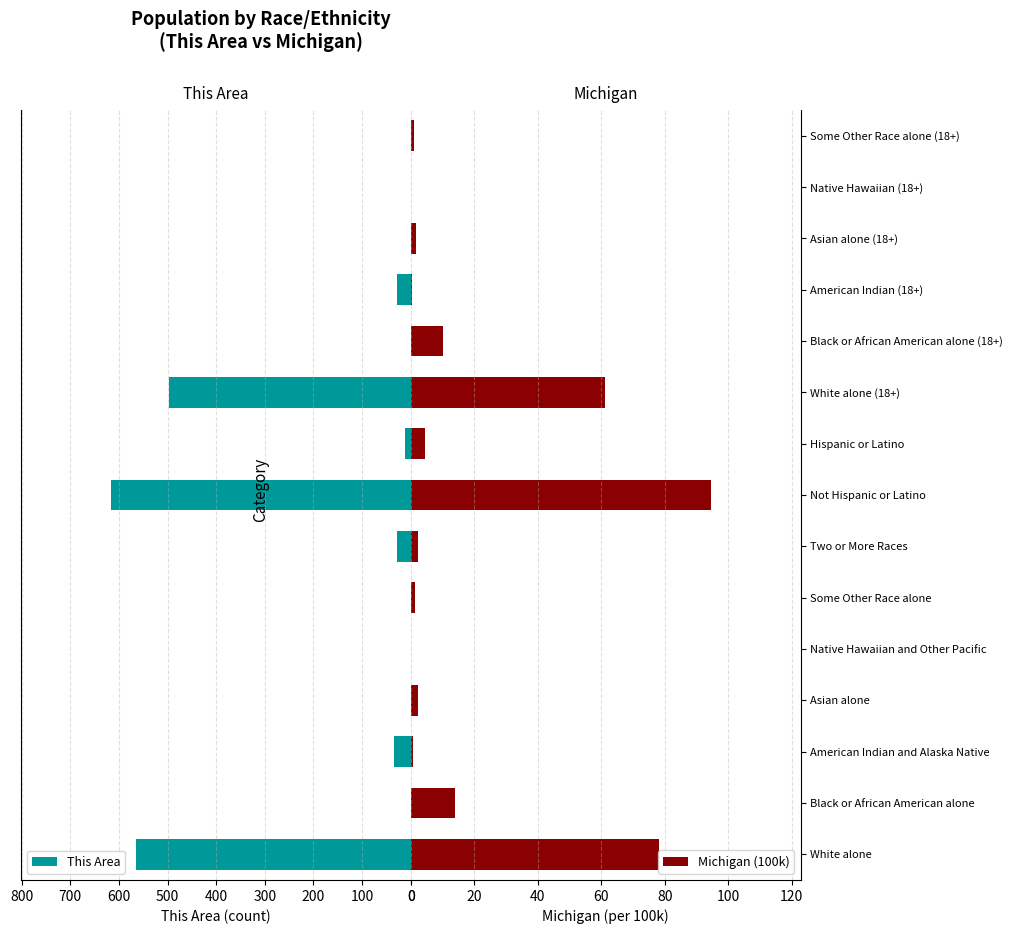

What is the sum of all This Area values?

1780